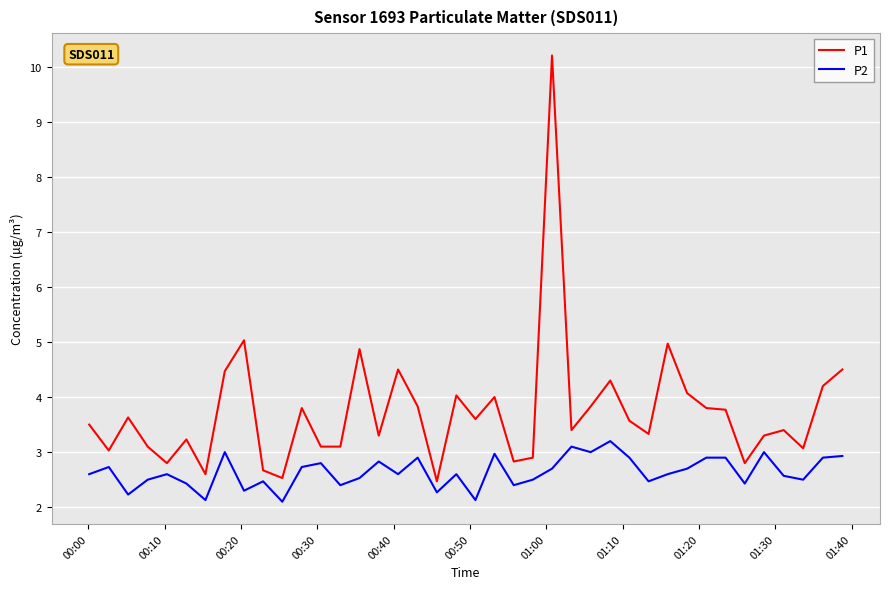

What is the minimum value for P2?

2.1